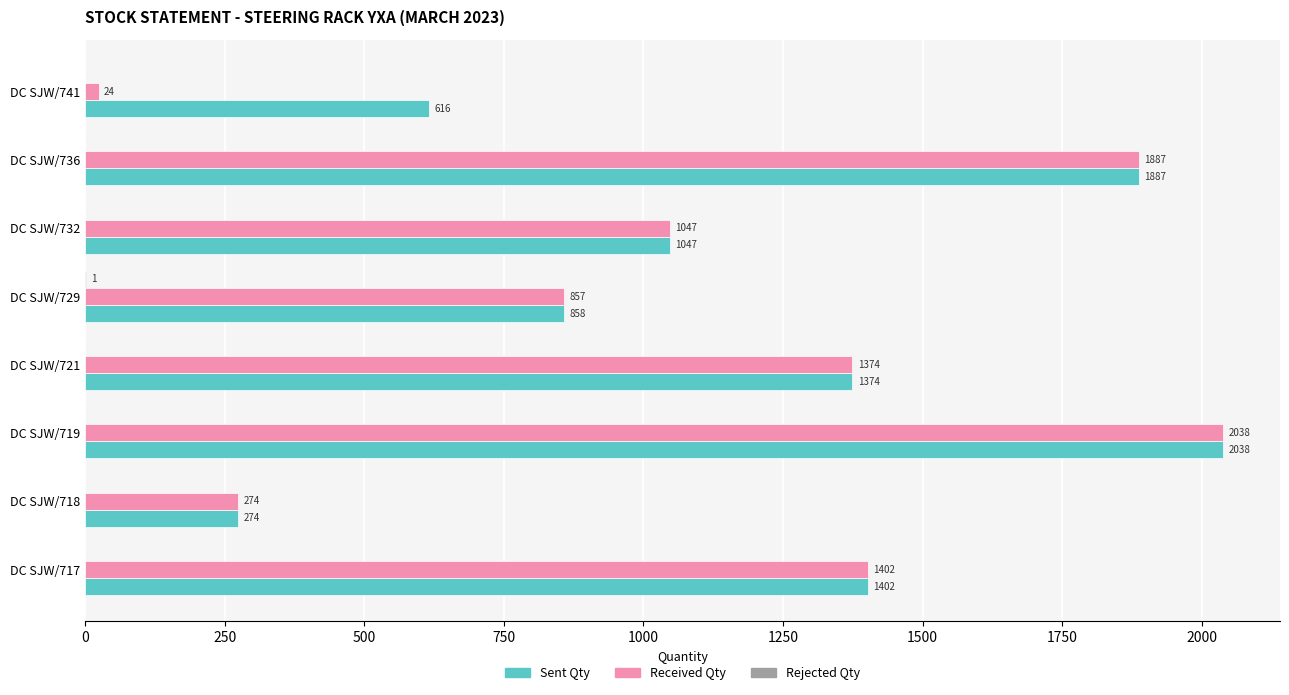

True or false: Received Qty has a value of 668 at DC SJW/732.

False